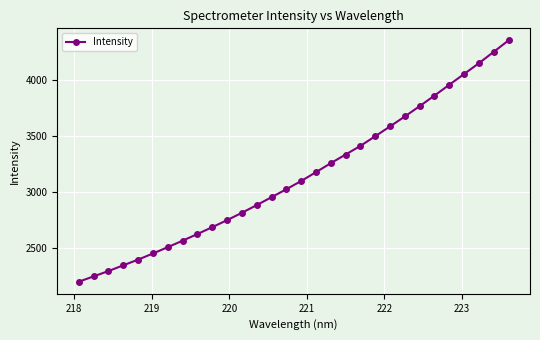

What is the value of the 12th point from the left?

2813.4